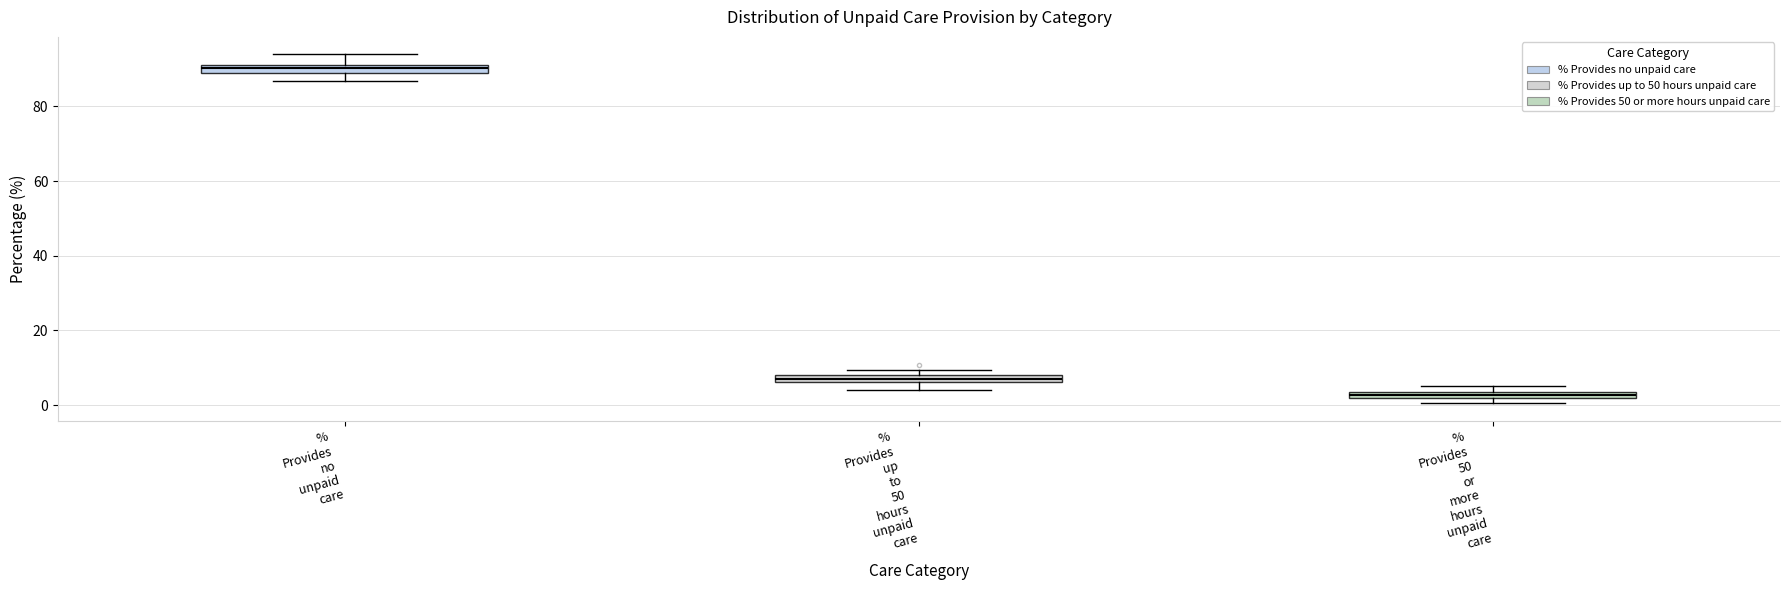

Which box has the lowest median line?

% Provides 50 or more hours unpaid care